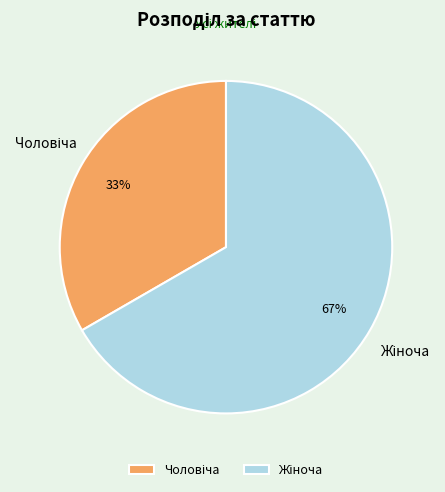

To the nearest percent, what is the average slice percentage?

50%